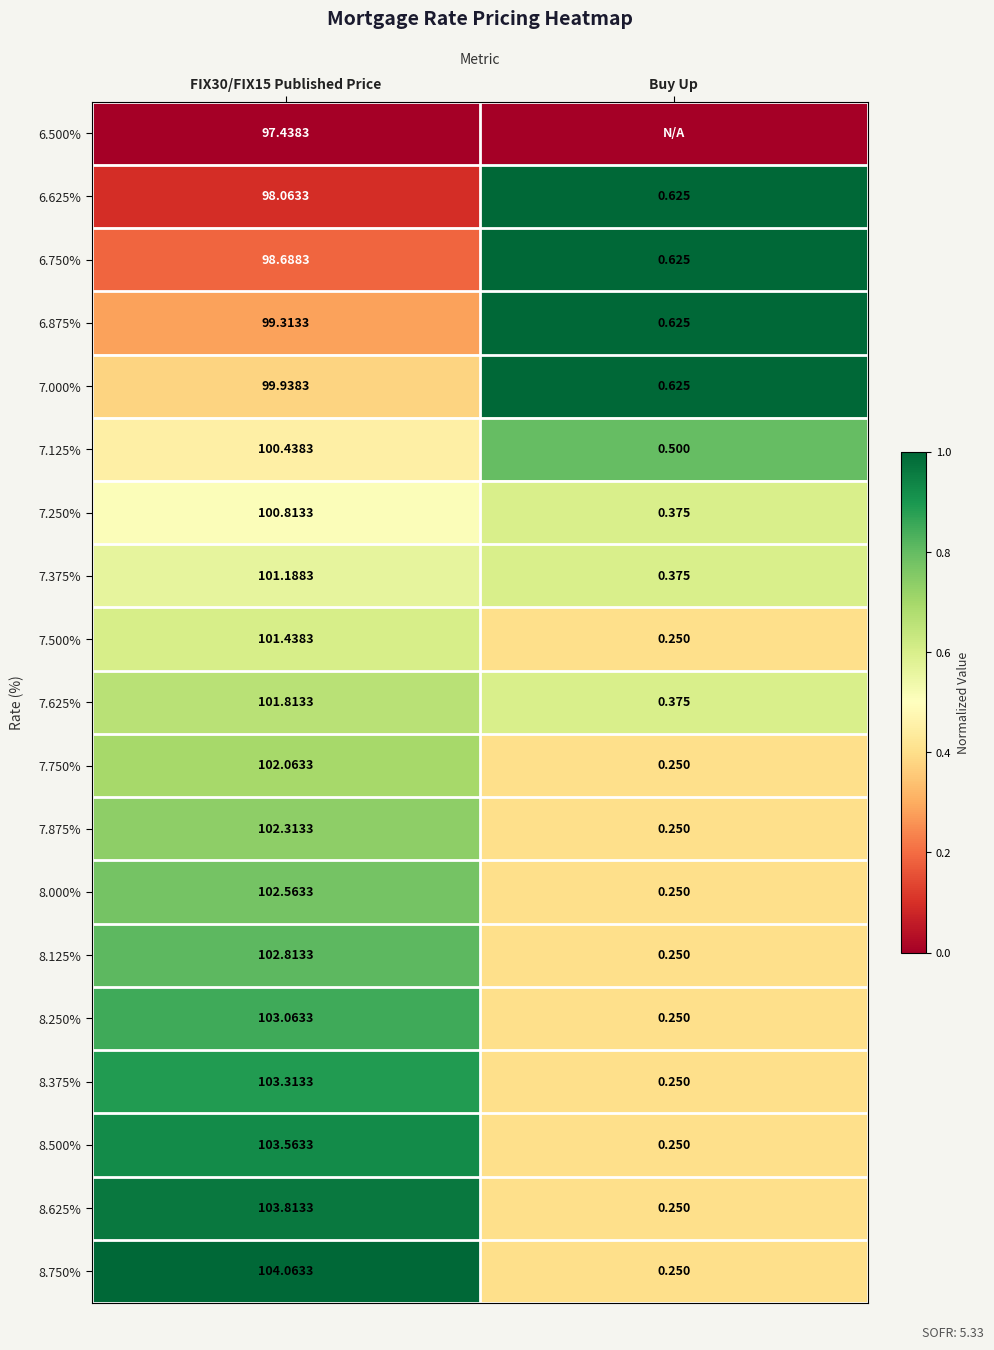

Which category has the lowest value in the 8.250% series?

Buy Up